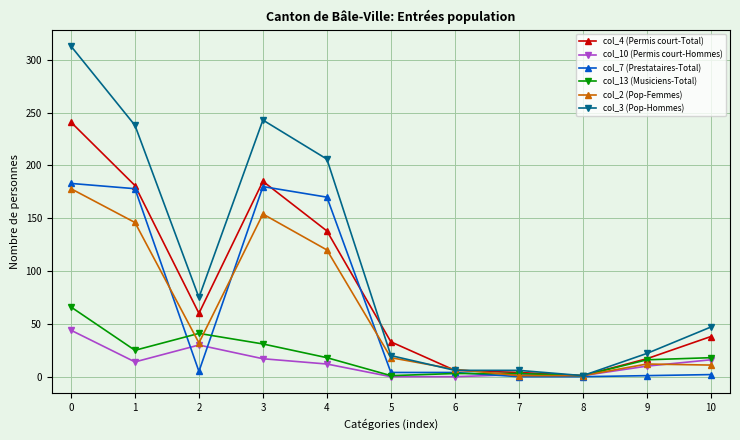

Is the value of col_4 (Permis court-Total) at 4 greater than the value of col_13 (Musiciens-Total) at 10?

Yes